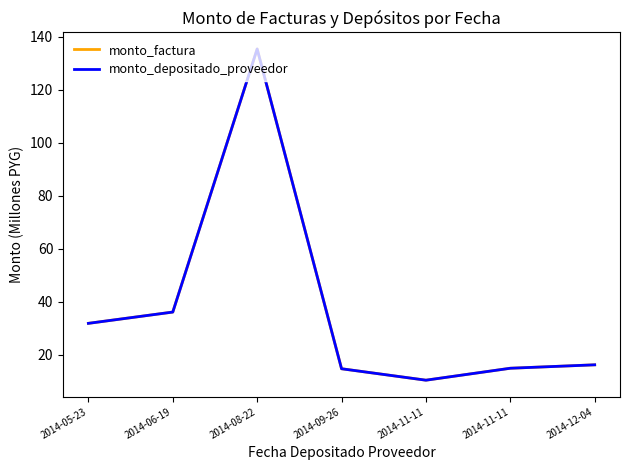

Is this an area chart (filled region under the line)?

No